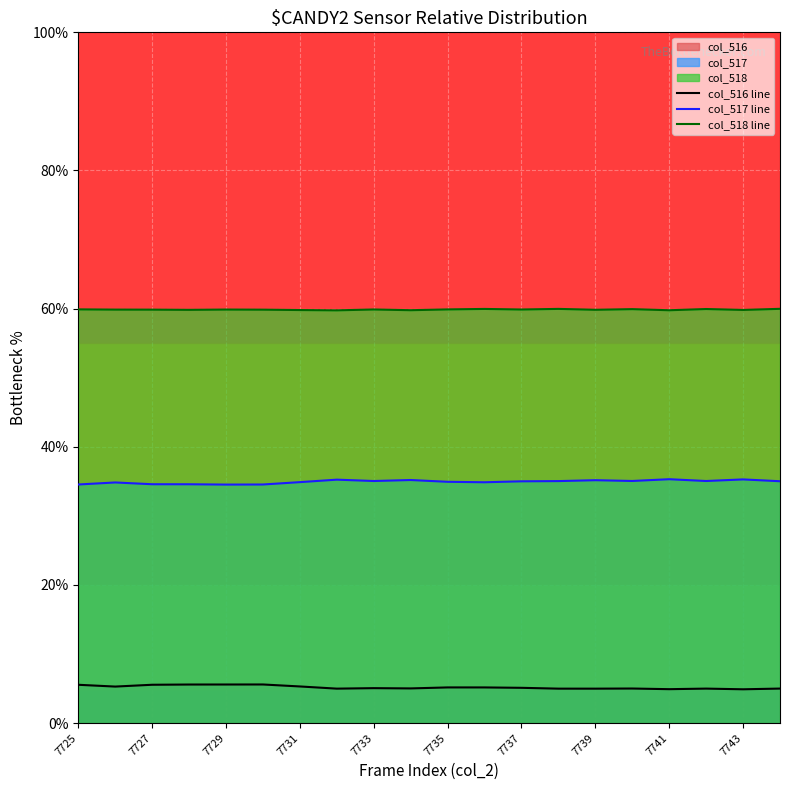

True or false: col_518 line has a value of 102.7 at 7743.

False